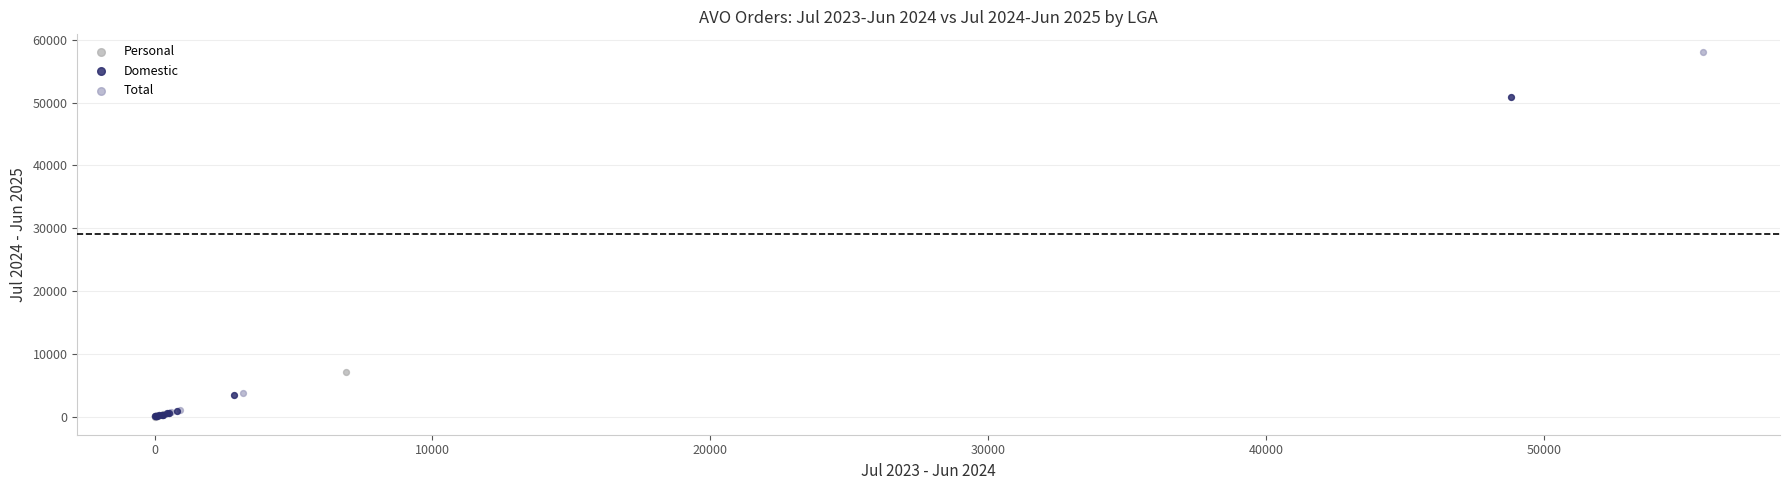

Which series contains the highest Y value?

Total